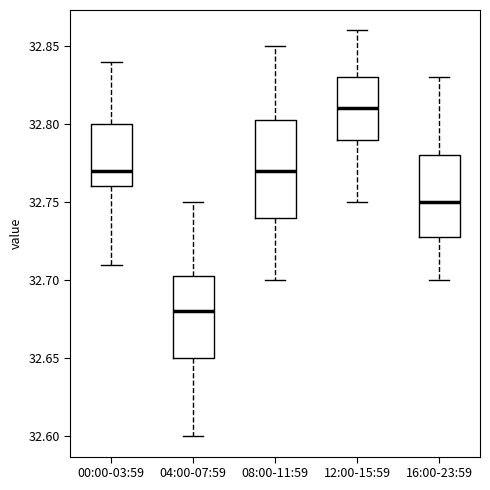

Comparing the boxes themselves (not the whiskers), which one is the tallest?

08:00-11:59